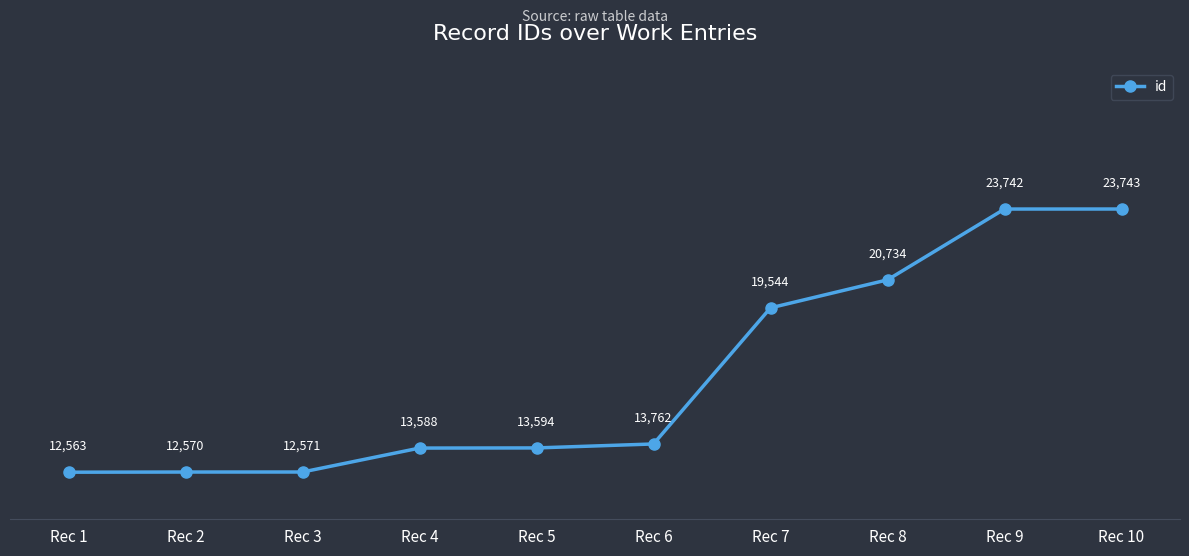

What is the difference between the values at Rec 4 and Rec 5?

6